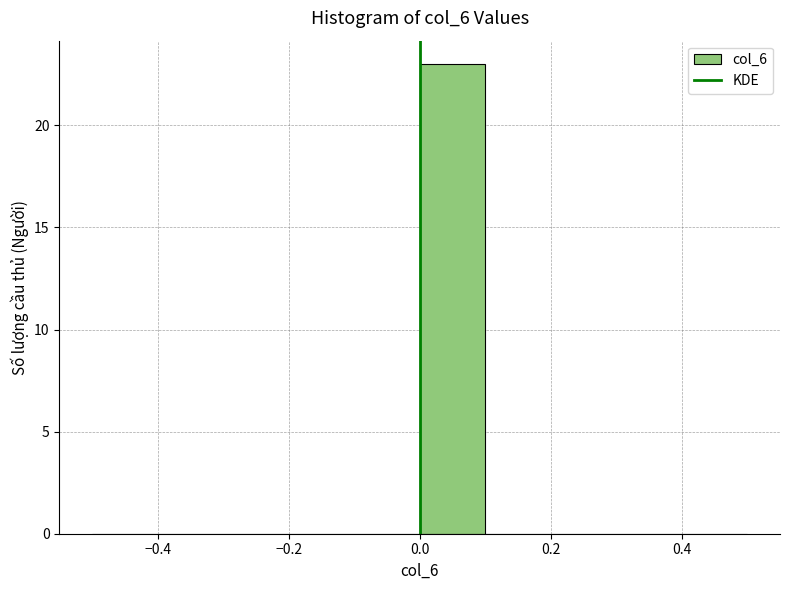

Over which range of the x-axis is the bar tallest?

0.0 to 0.1